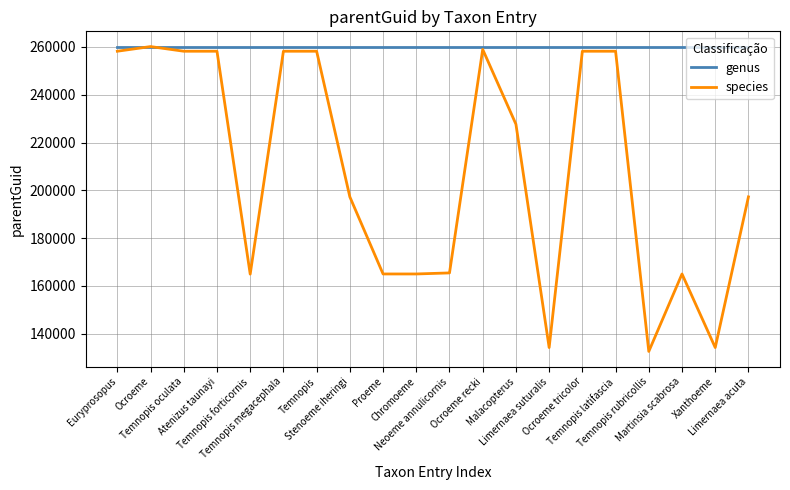

Which series has the largest total across all categories?

genus